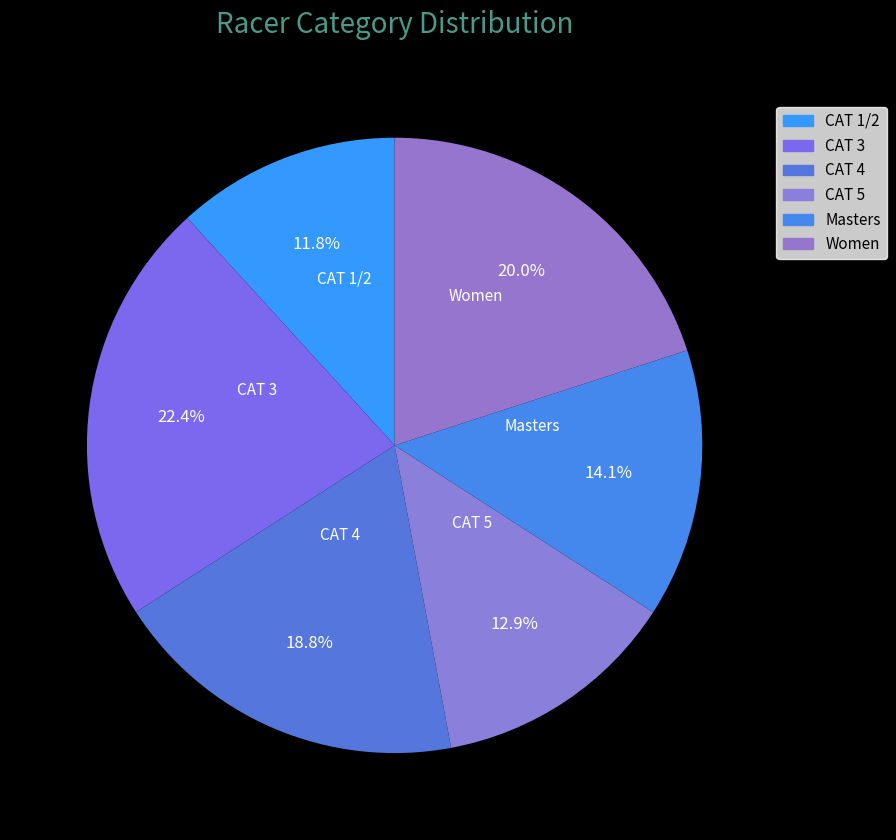

What percentage is NOT represented by CAT 1/2?

88.2%